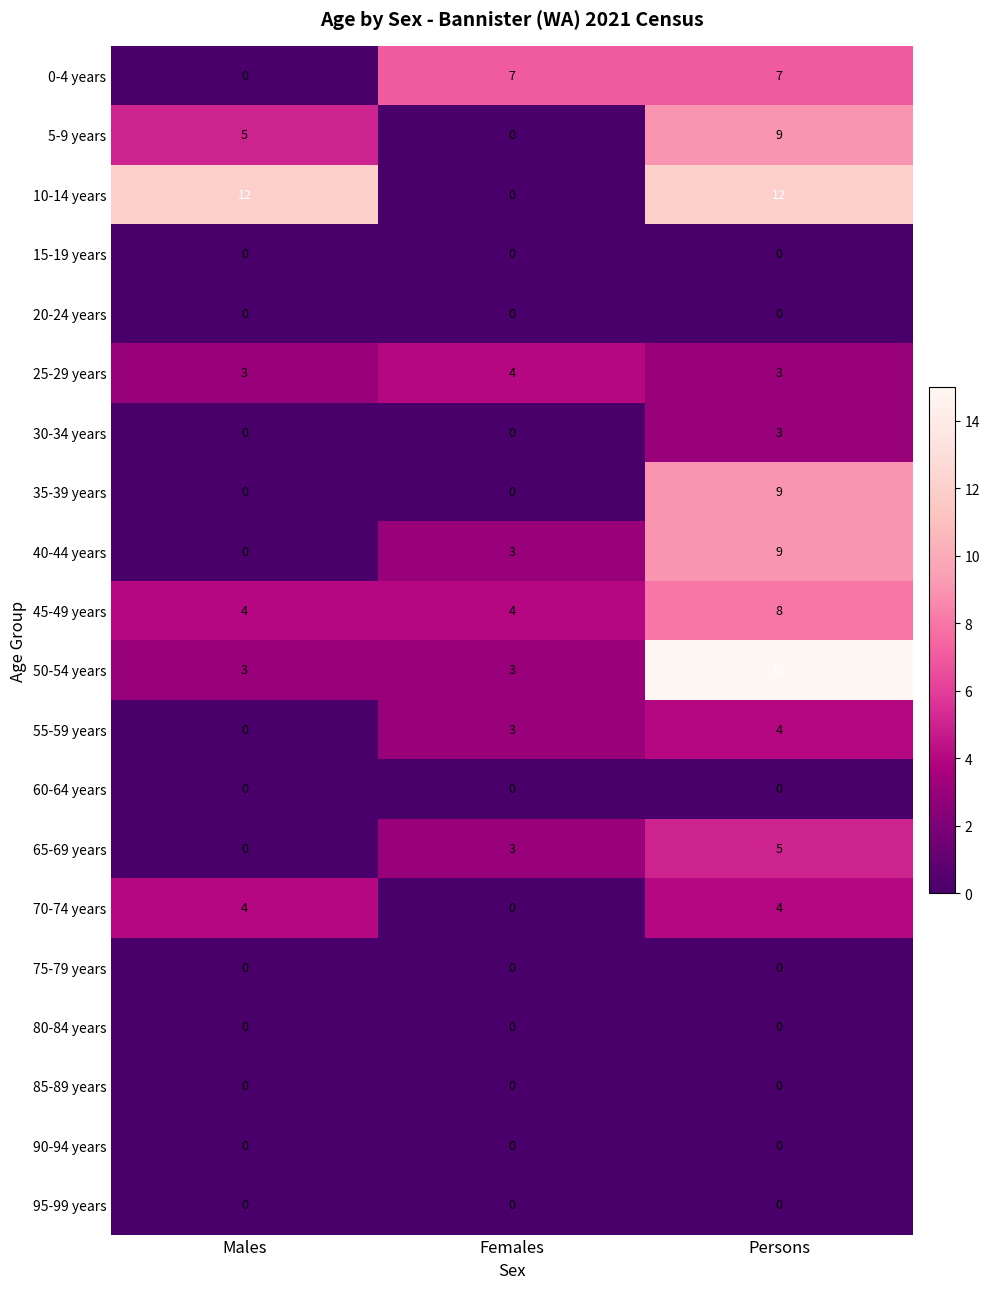

Which series changed the most between Males and Females?

10-14 years